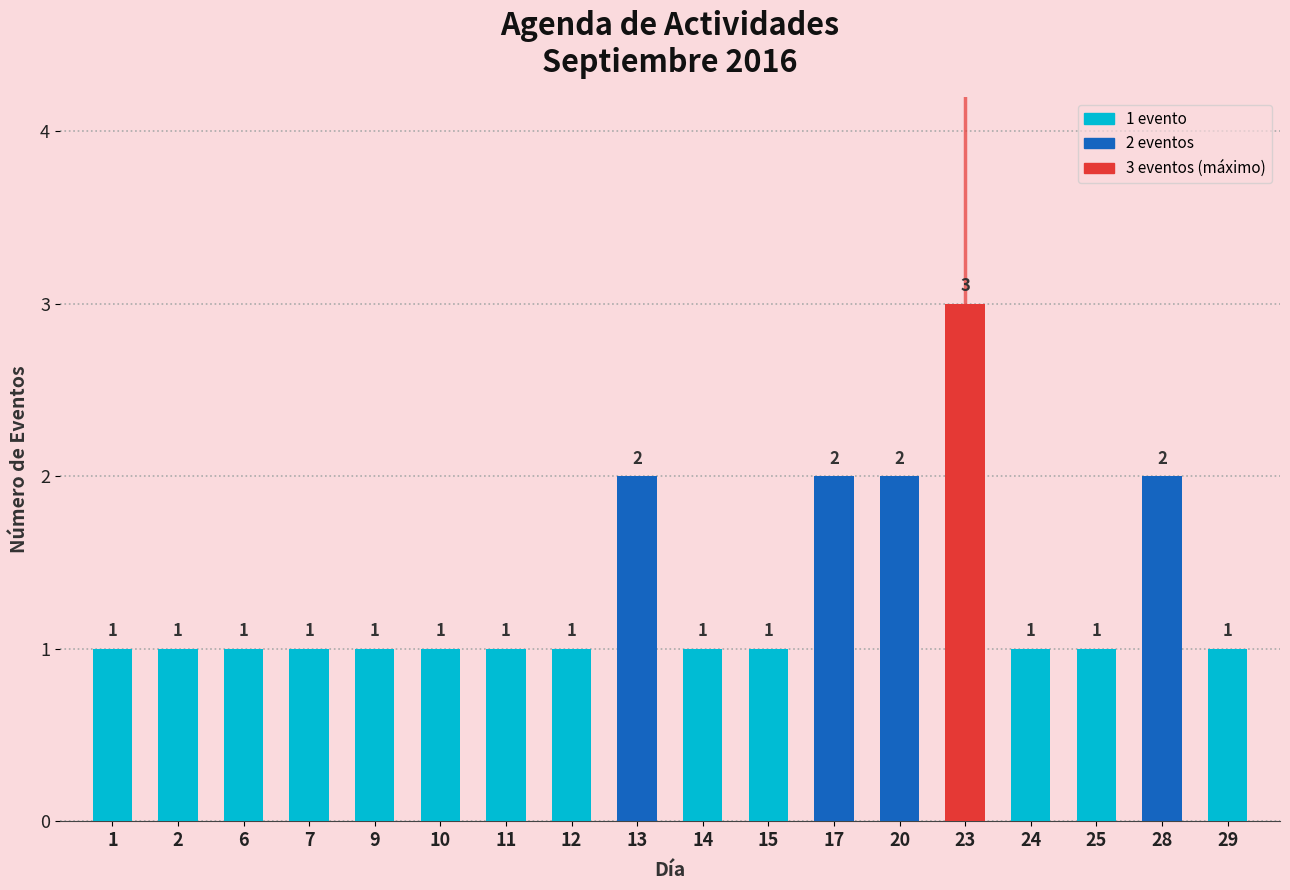

Approximately how many times larger is the value at 24 compared to 2?

1.0